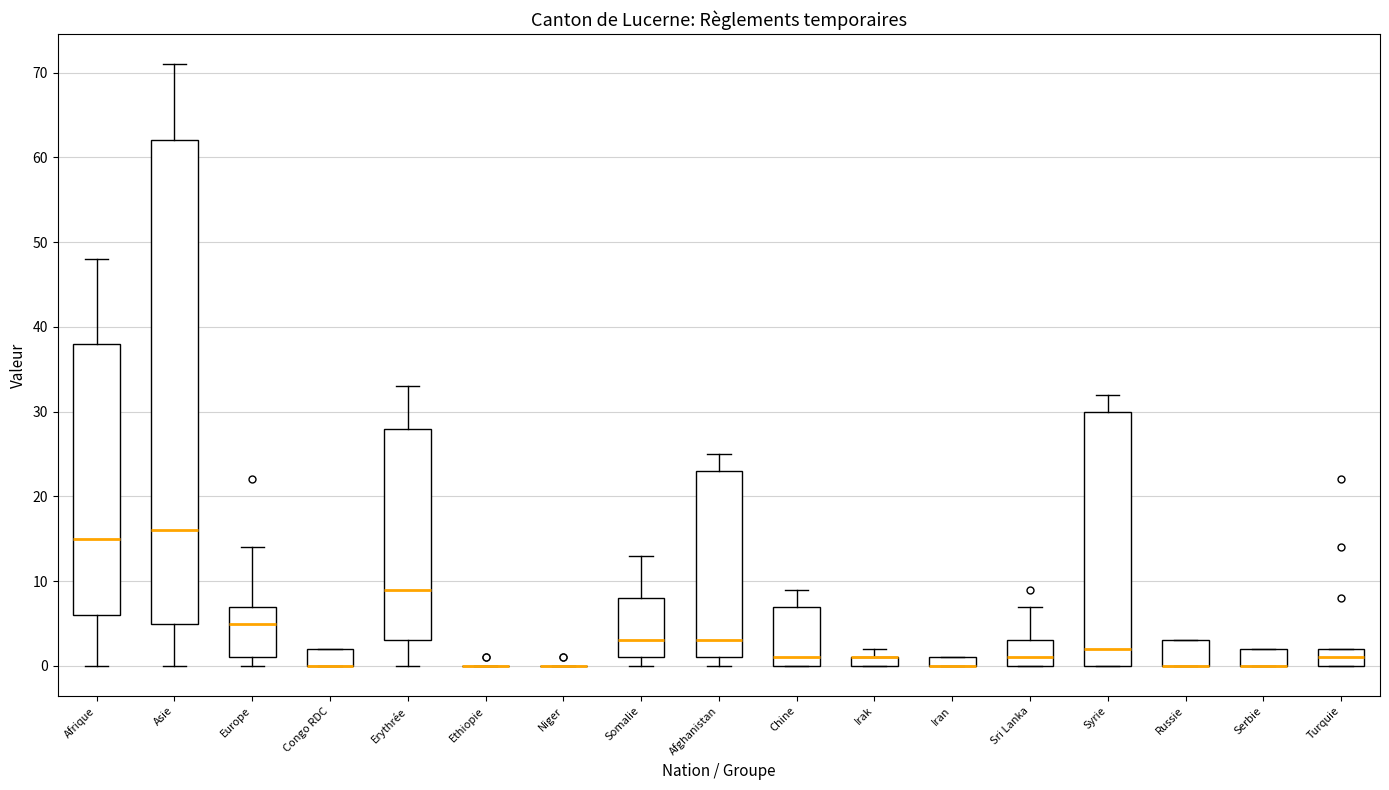

Which box is the tallest, from its lower edge to its upper edge?

Asie